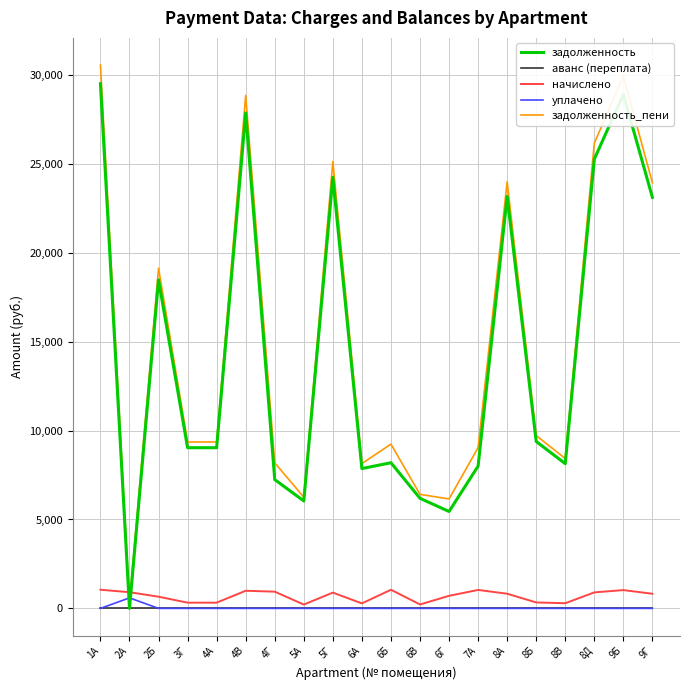

What is the difference between the задолженность_пени values at 6А and 4Г?

39.6